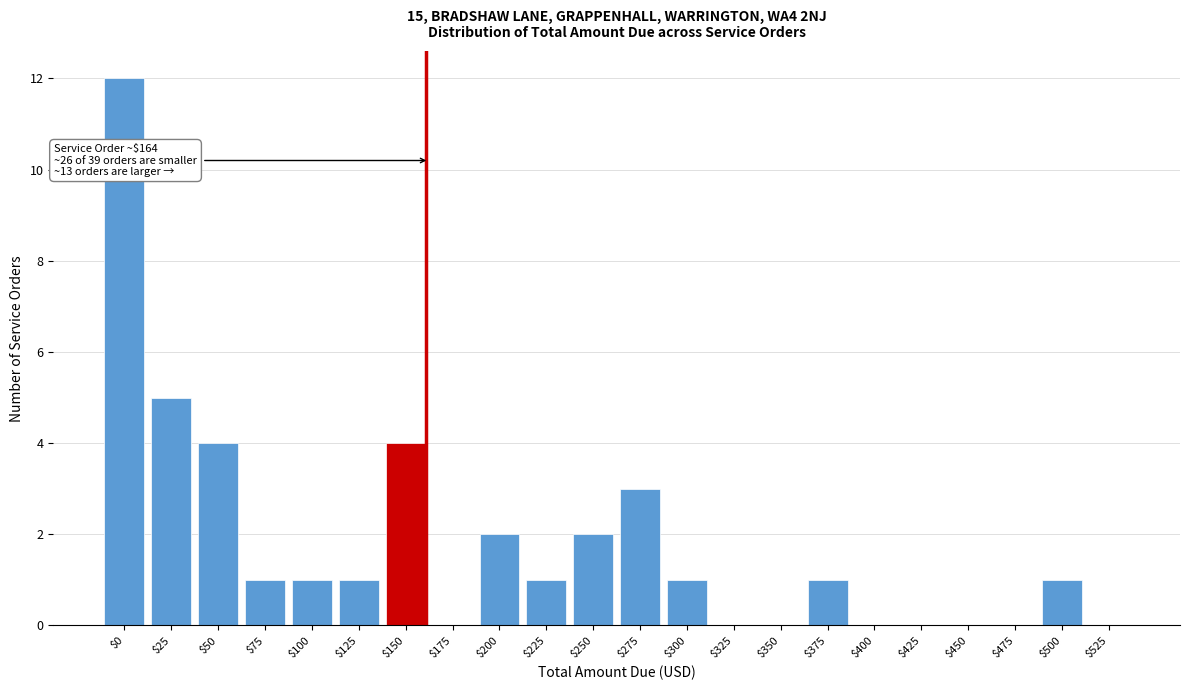

True or false: the data shows 5 at $25.

True